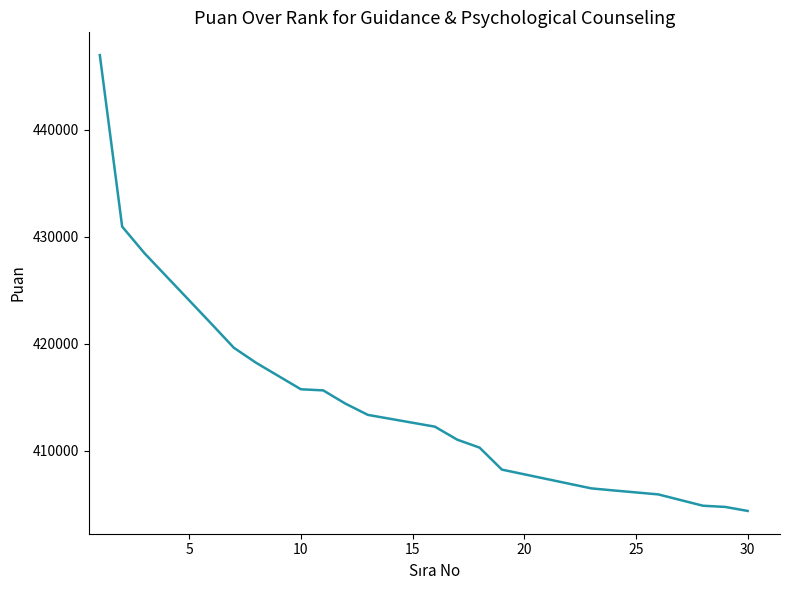

What is the greatest value displayed?

446964